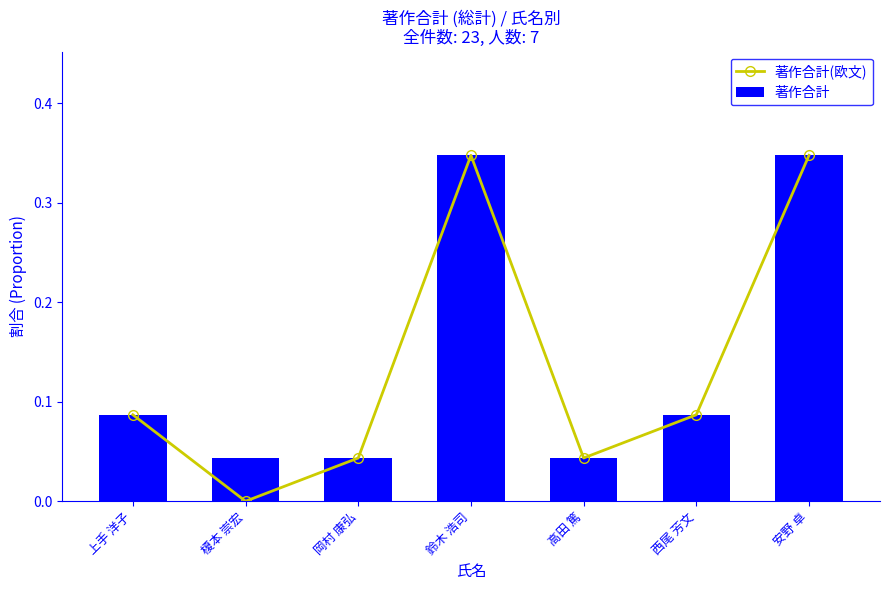

Are the bars grouped side by side (vs. stacked)?

Yes